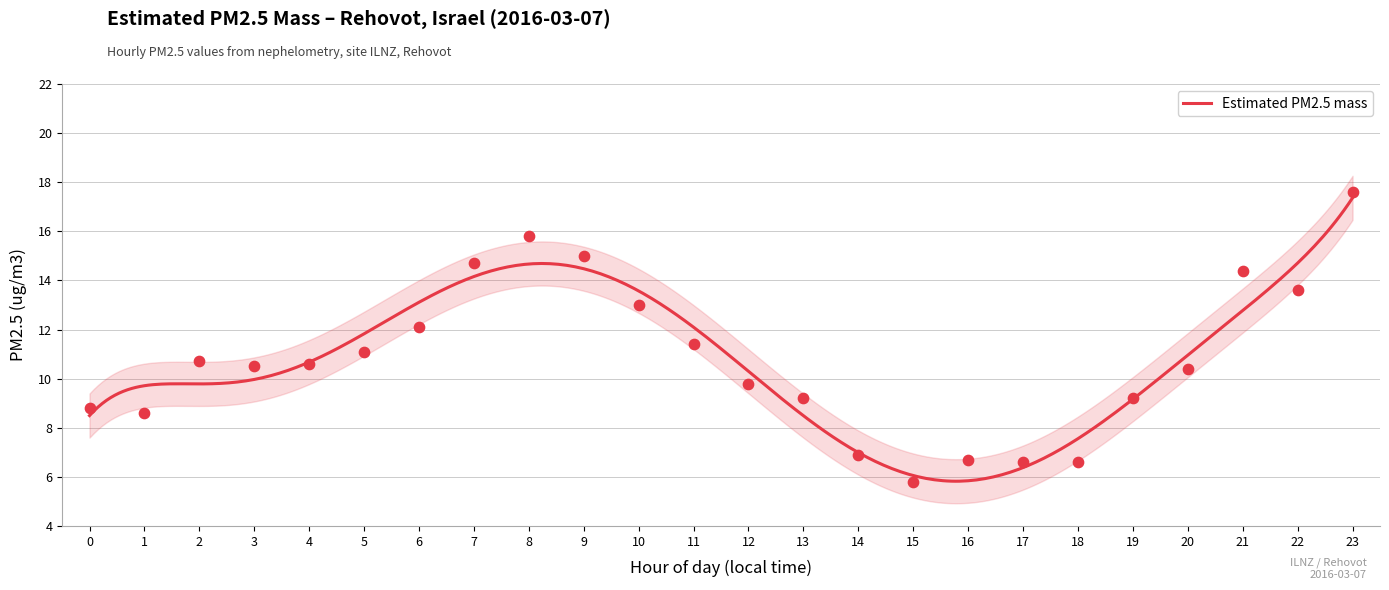

Approximately how many times larger is the value at 7 compared to 2?

1.4